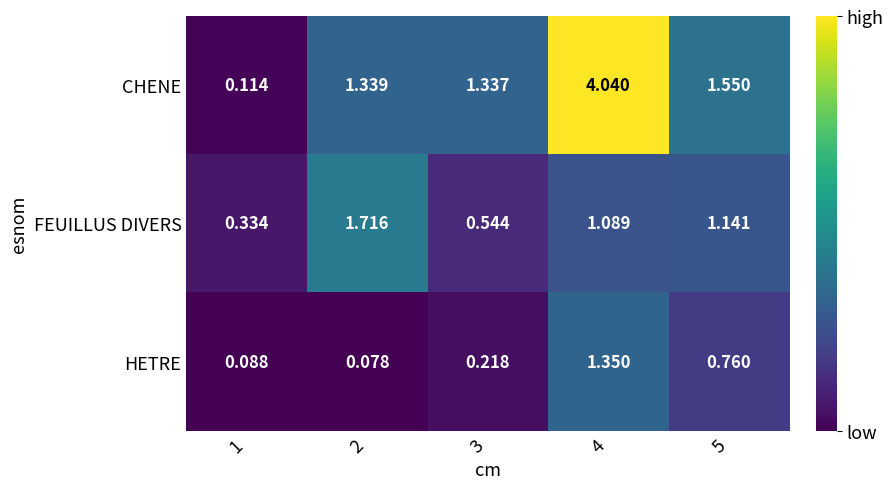

Is the value of HETRE at 5 greater than the value of CHENE at 2?

No